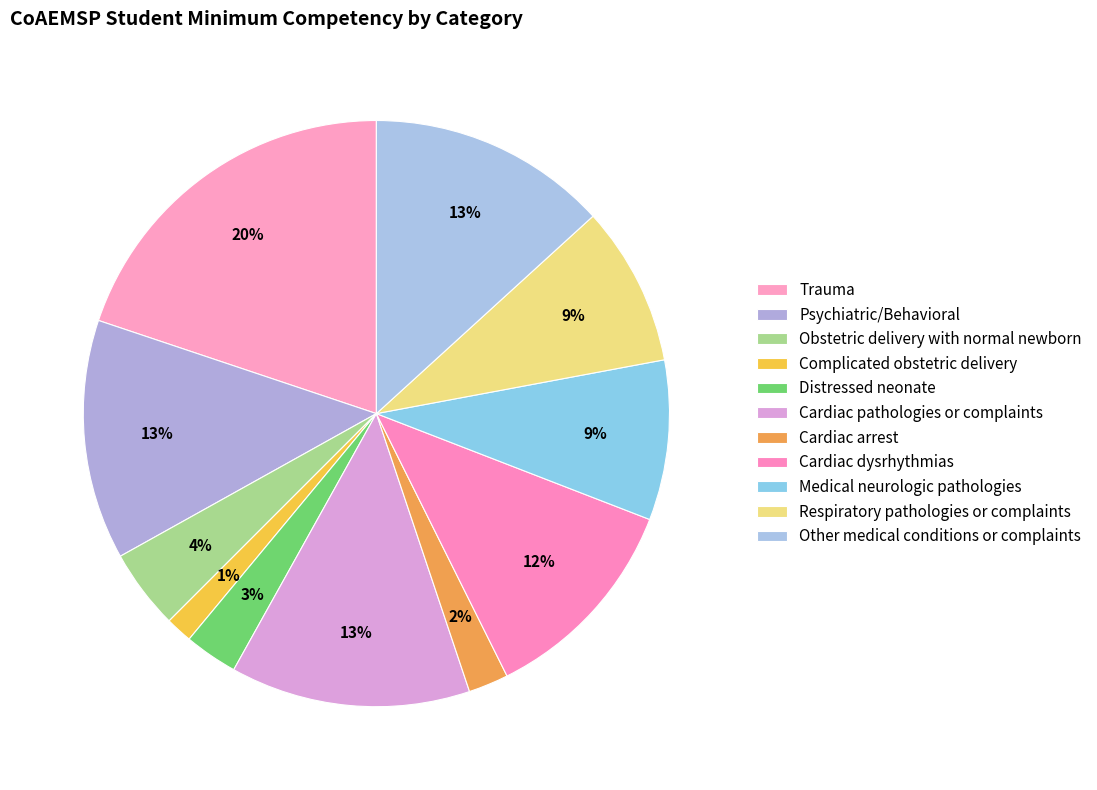

How many segments does this pie chart have?

11